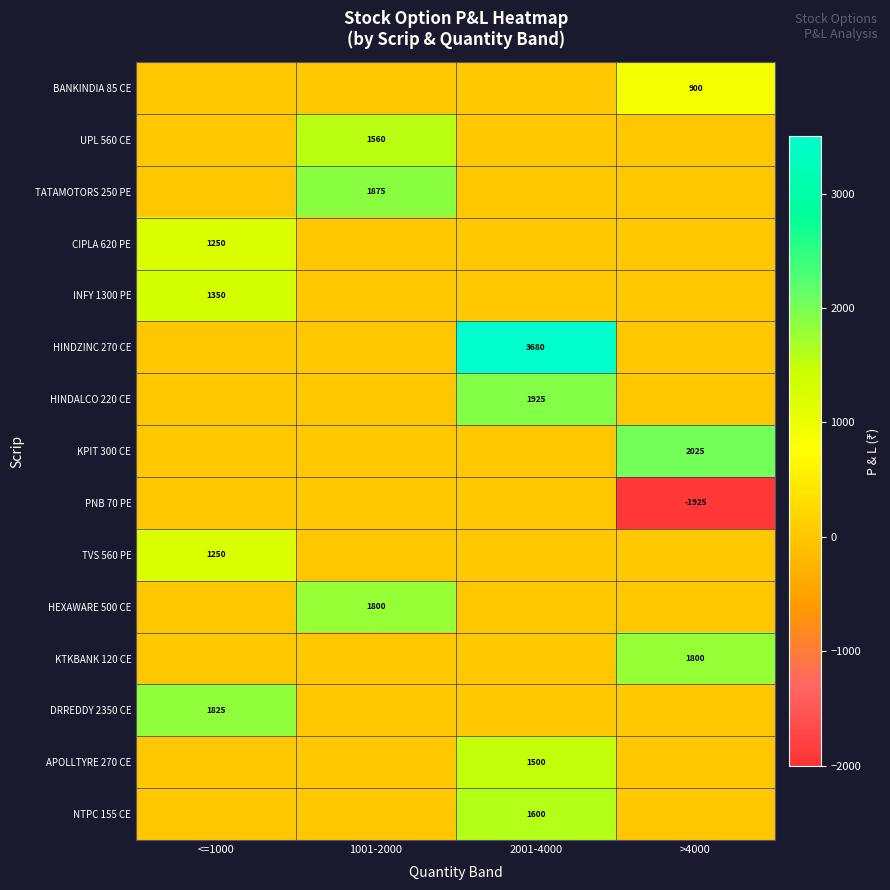

Which has a higher value, <=1000 or 1001-2000?

<=1000